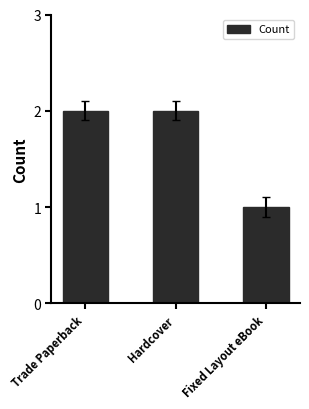

What is the label of the 2nd bar from the left?

Hardcover